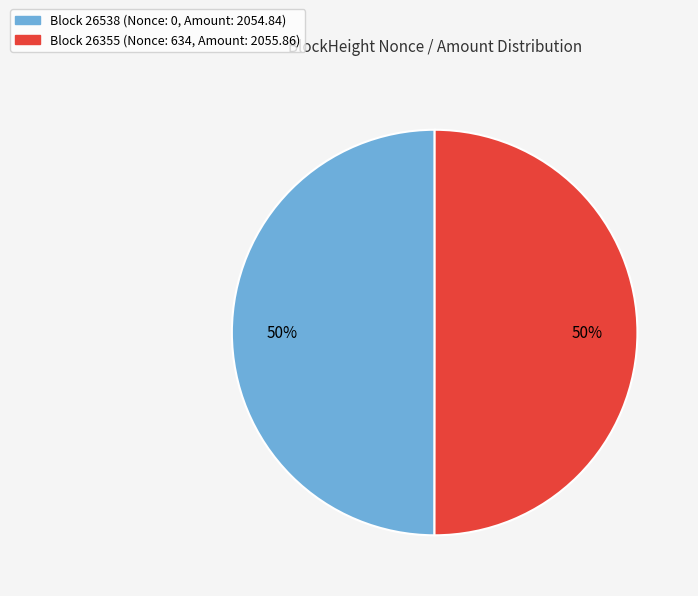

To the nearest percent, what is the average slice percentage?

50%